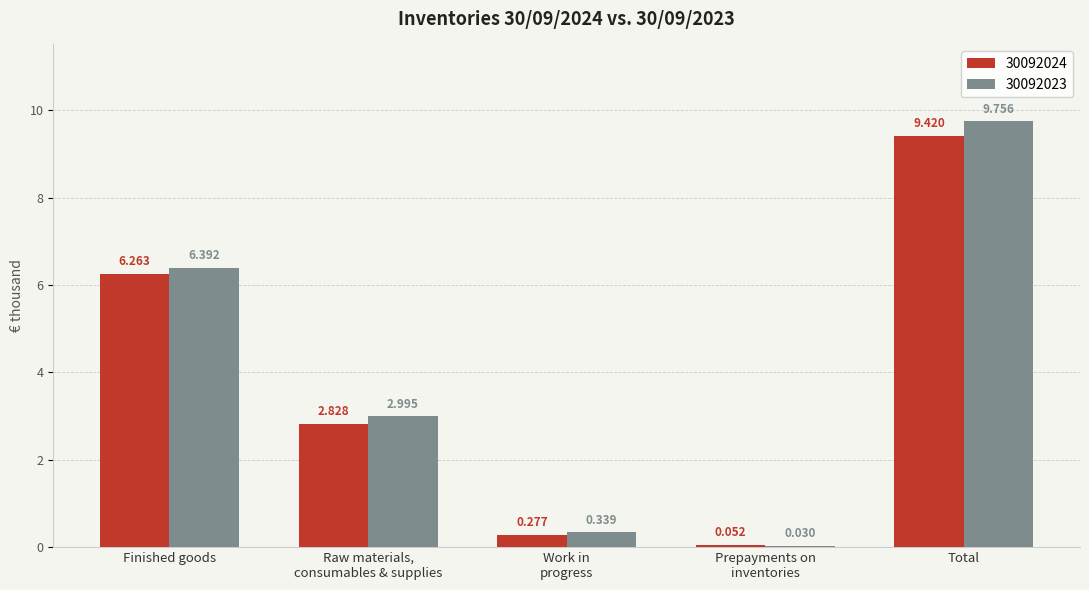

At which category is the sum across all series the highest?

Total